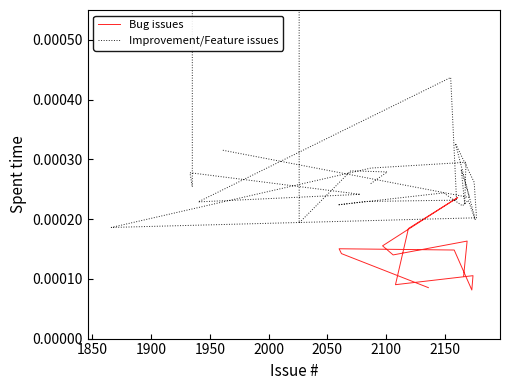

What are all the series names shown in the legend?

Bug, Improvement